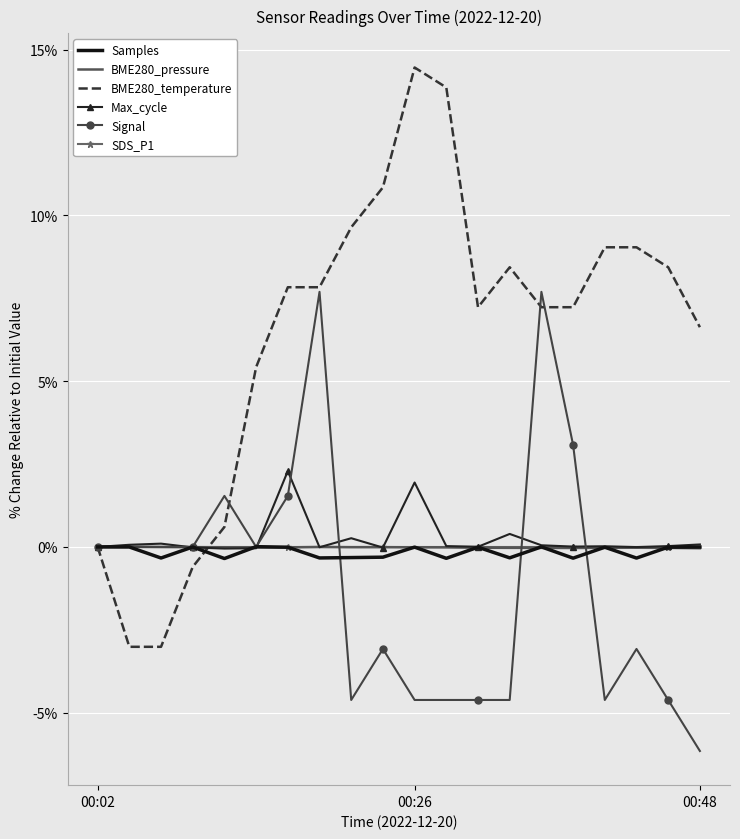

Which series has the largest total across all categories?

BME280_temperature